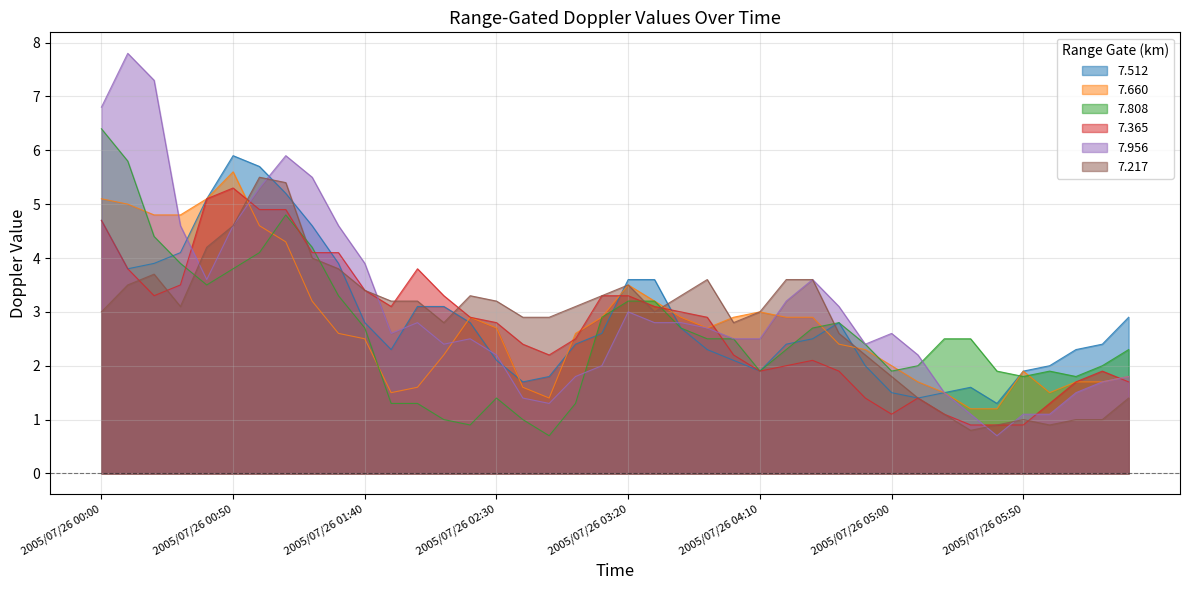

What are all the series names shown in the legend?

7.512, 7.660, 7.808, 7.365, 7.956, 7.217